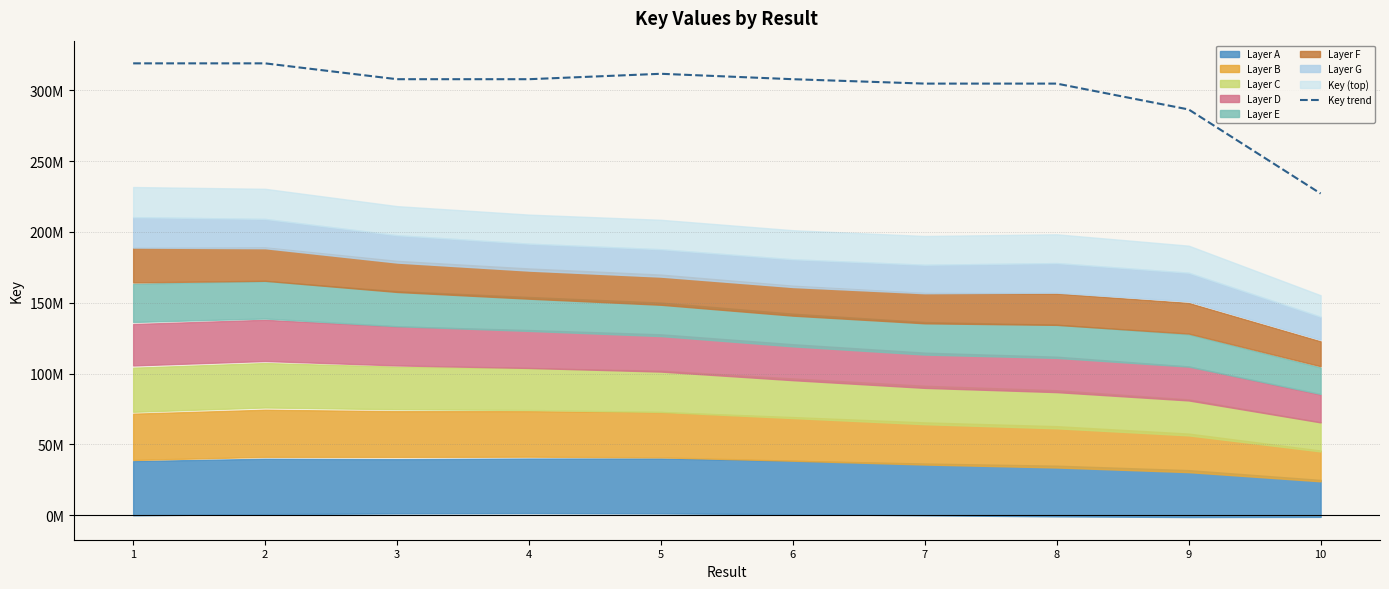

Where is the first local minimum?

4